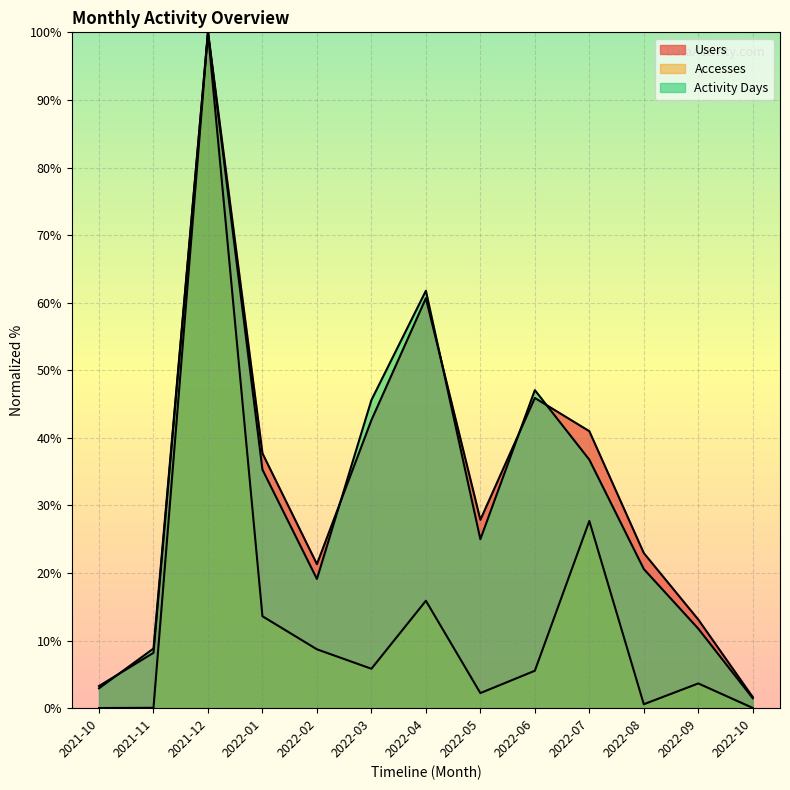

True or false: Activity Days has more than 2 interior local peaks.

True